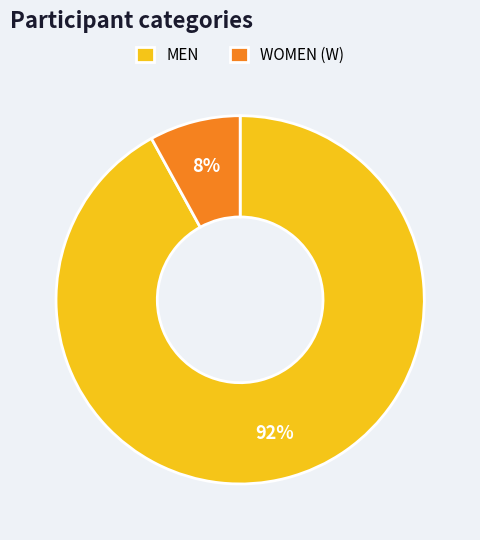

What is the ratio of the value at MEN to the value at WOMEN (W)?

11.5